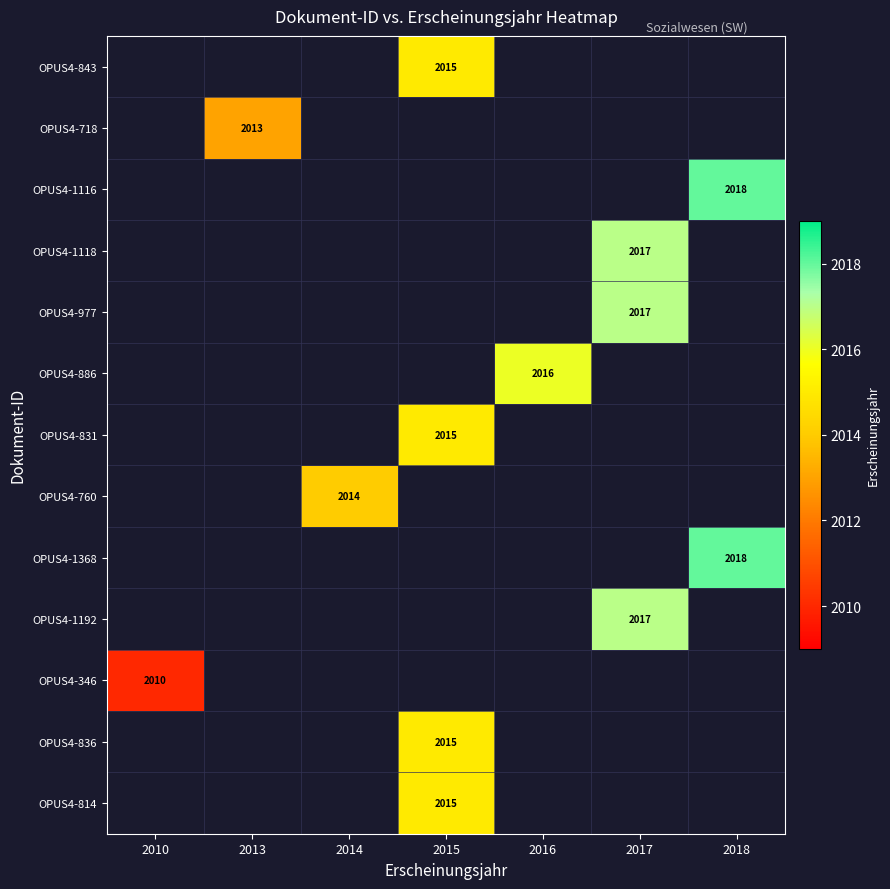

True or false: OPUS4-831 has a value of 699 at 2015.

False